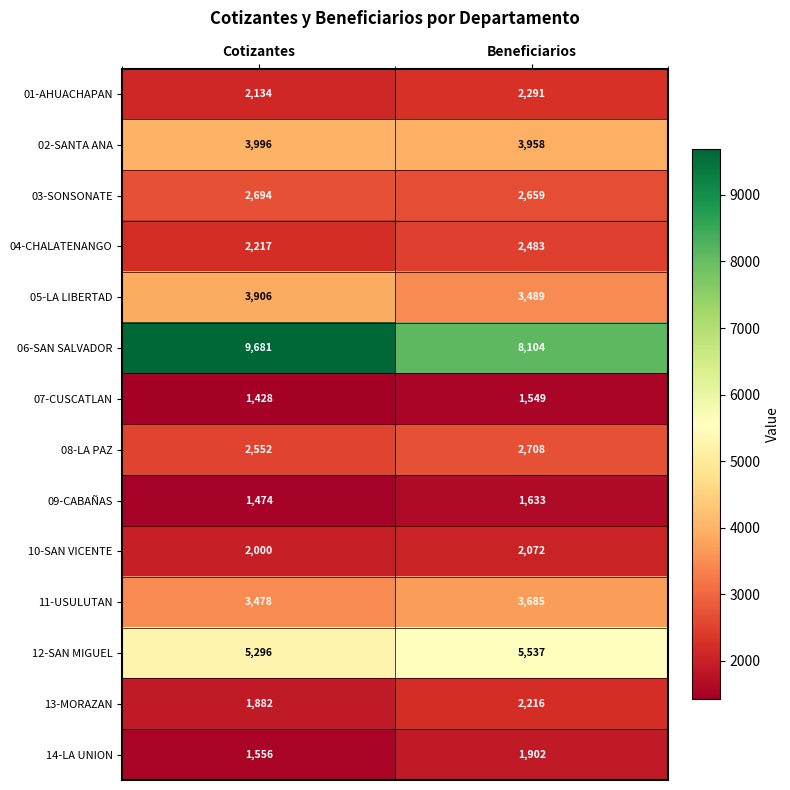

What is the maximum value for 11-USULUTAN?

3685